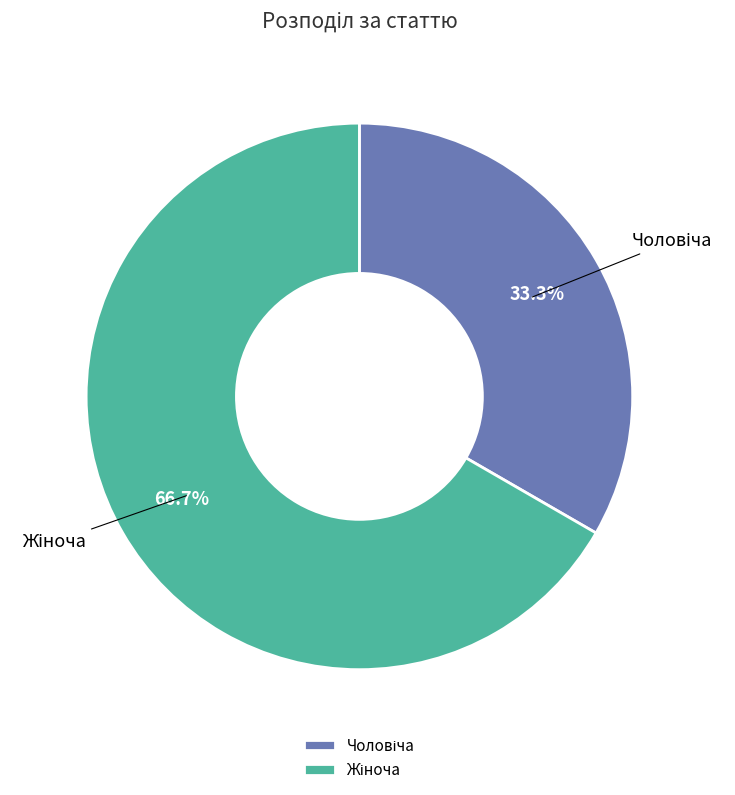

Is there a majority slice in this chart?

Yes